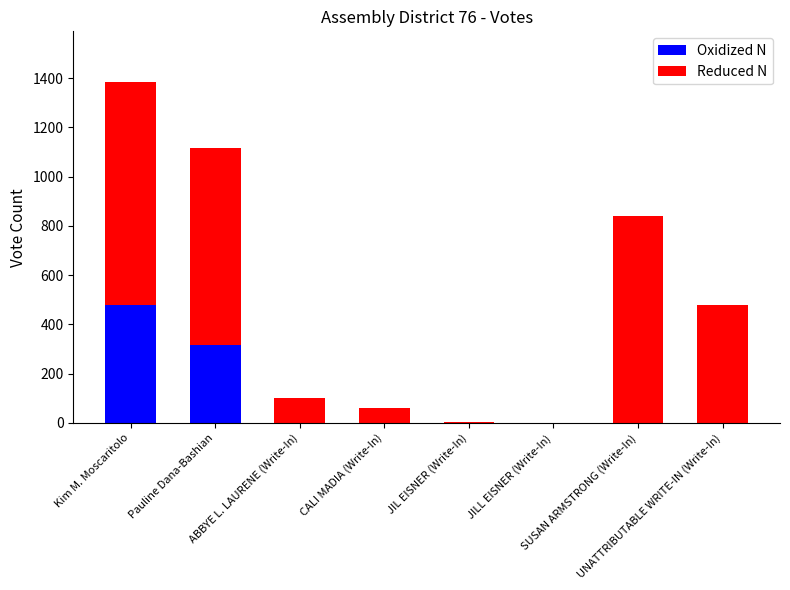

How many data points does each series have?

8